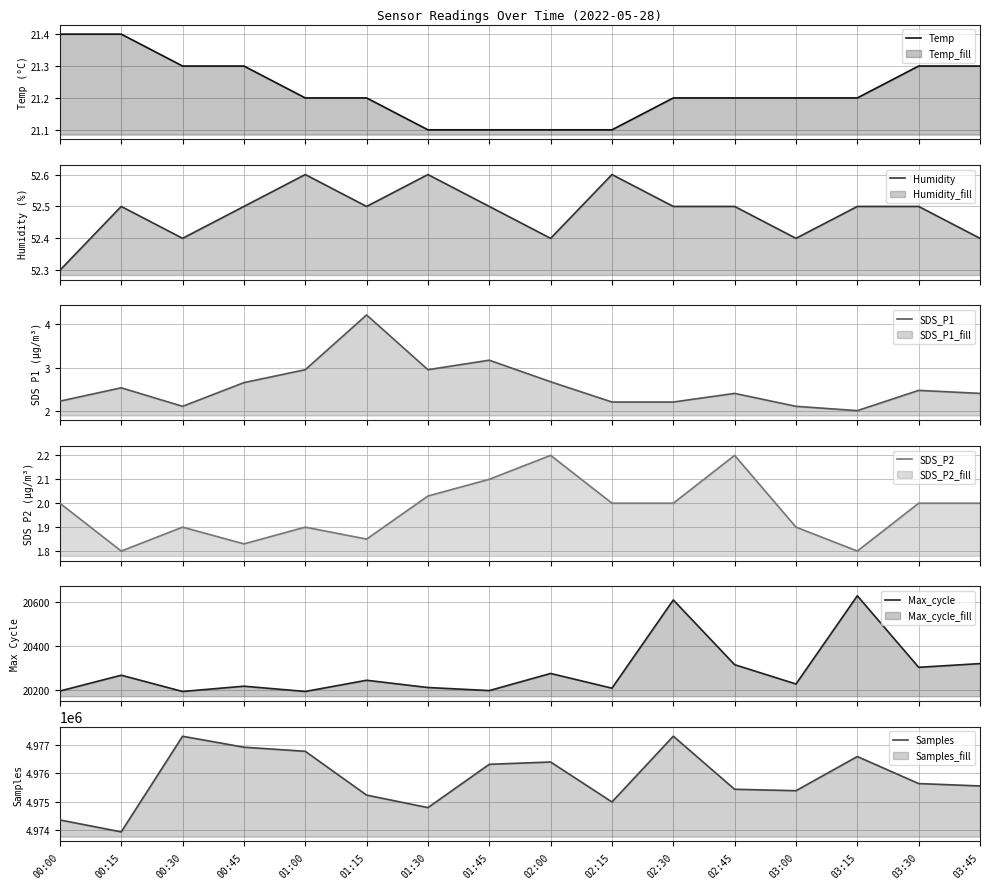

What is the difference between the maximum and minimum values in the Temp series?

0.3